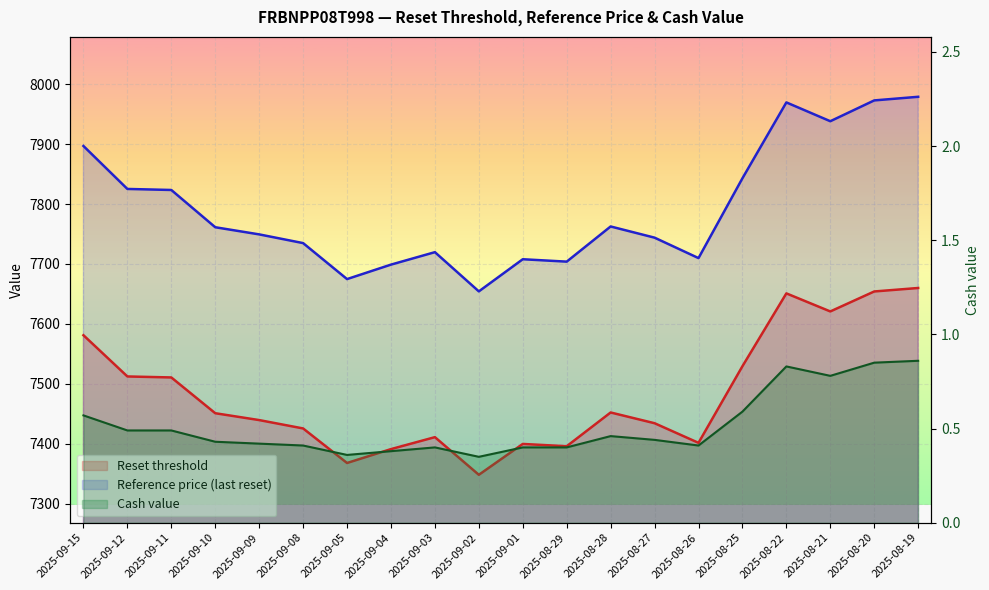

At how many categories does at least one series exceed 4921?

20